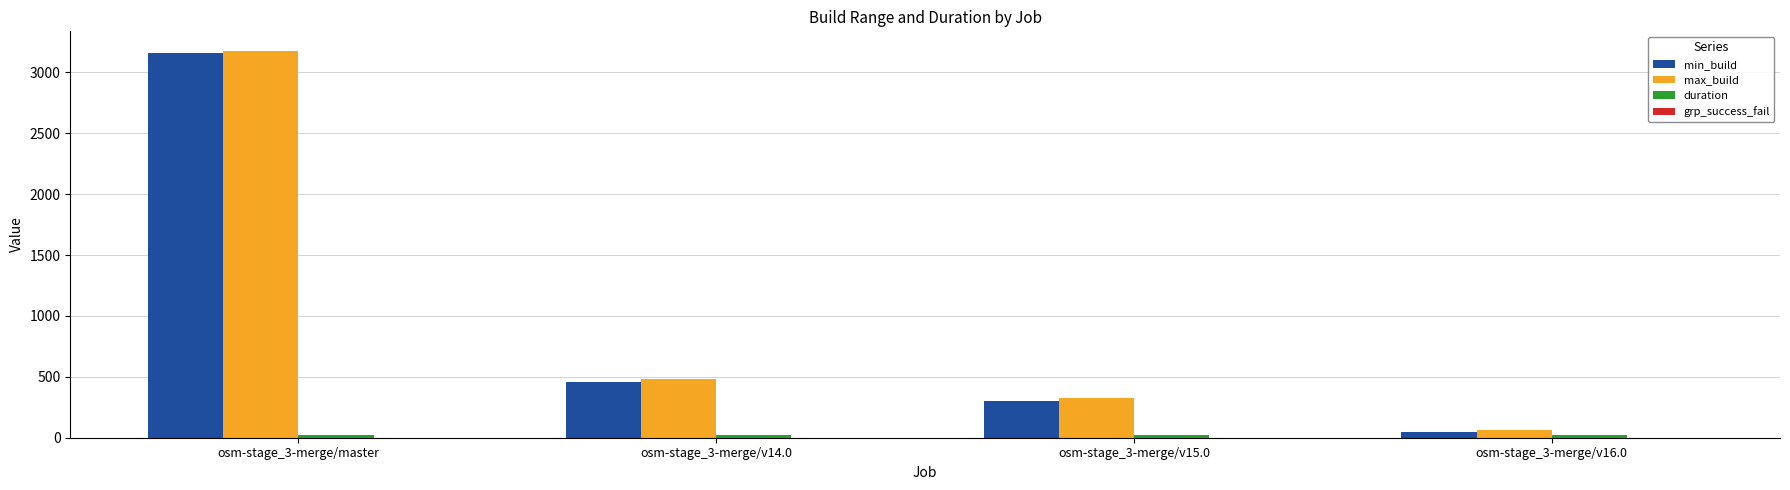

What is the approximate value of max_build at osm-stage_3-merge/master?

3179.0